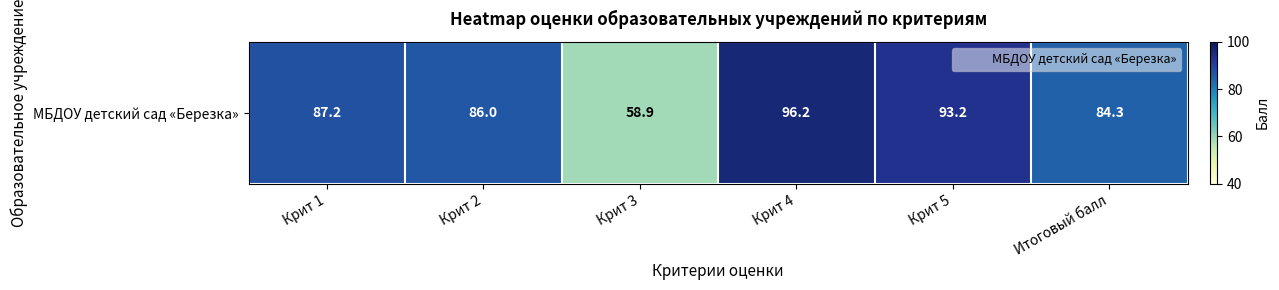

What is the maximum value shown in the chart?

96.2